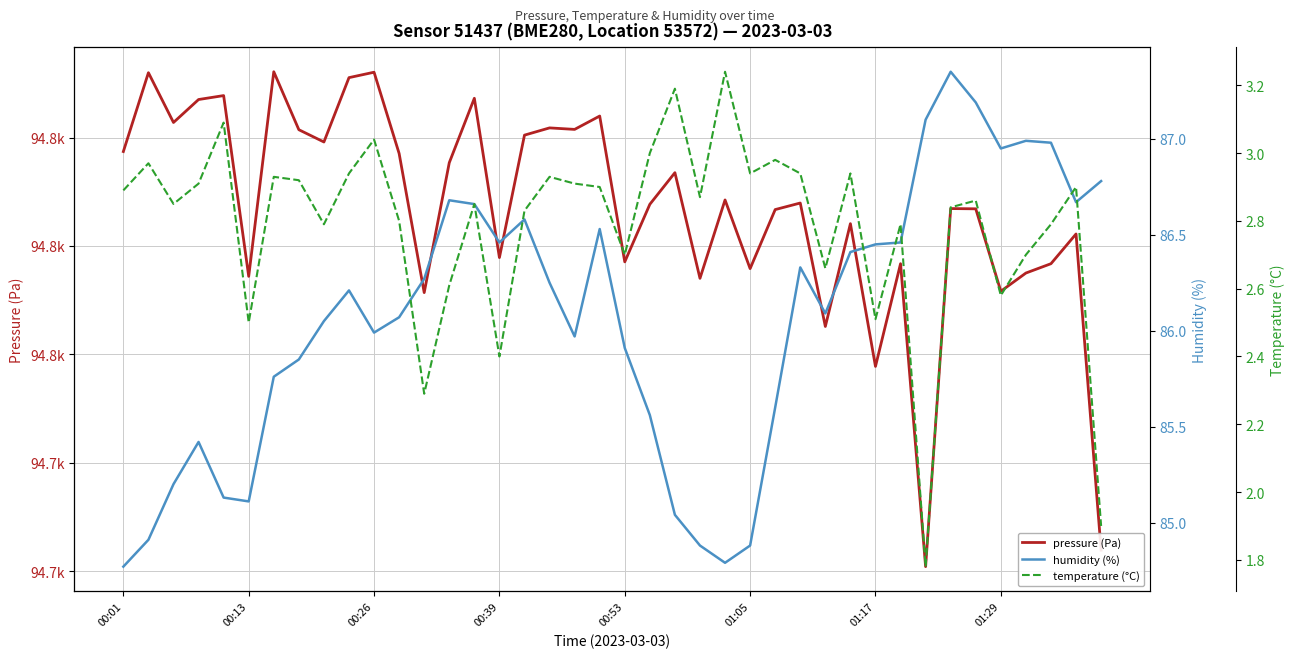

List the series in order of their peak value, lowest first.

temperature (°C), humidity (%), pressure (Pa)